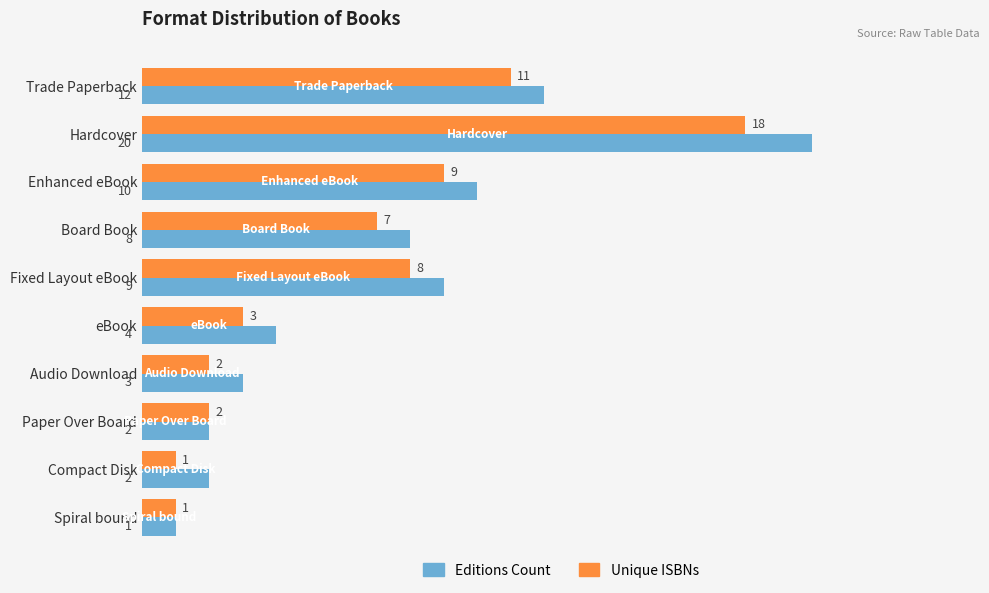

Which series has the largest range (max minus min)?

Editions Count